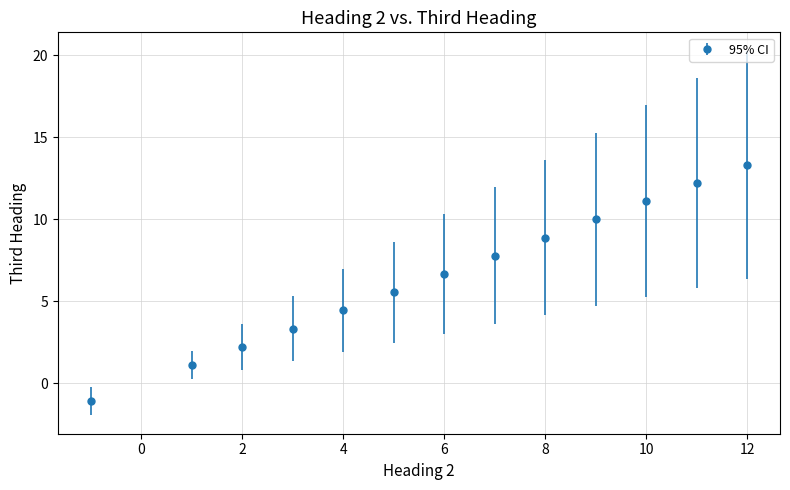

True or false: the data has more than 1 interior local peaks.

False